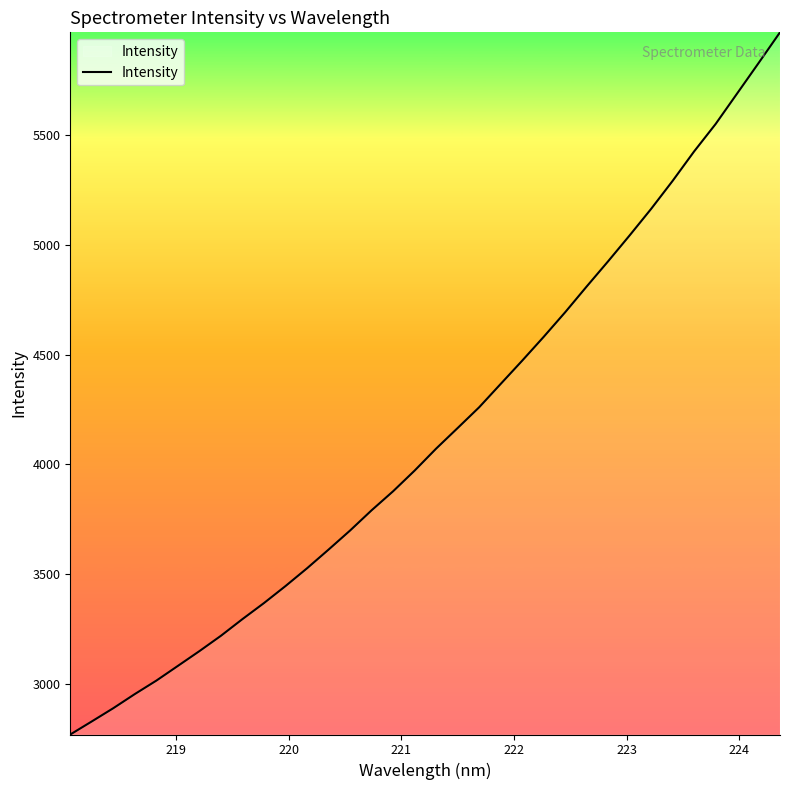

What is the maximum value shown in the chart?

5969.2